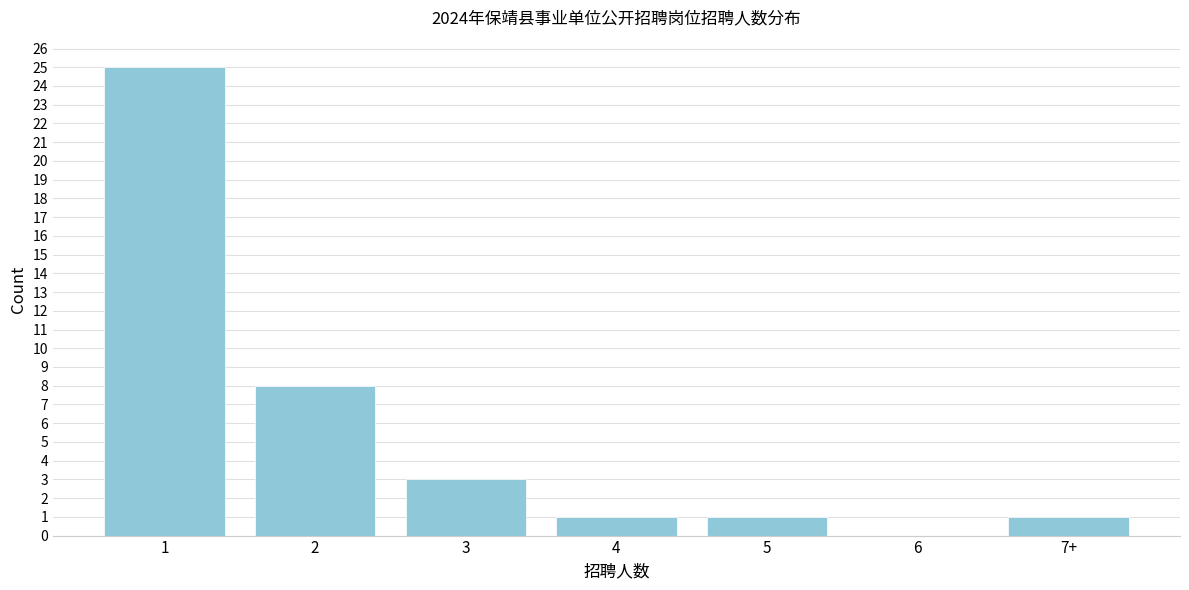

Reading right to left, extract all data points from this chart.

7+=1	6=0	5=1	4=1	3=3	2=8	1=25